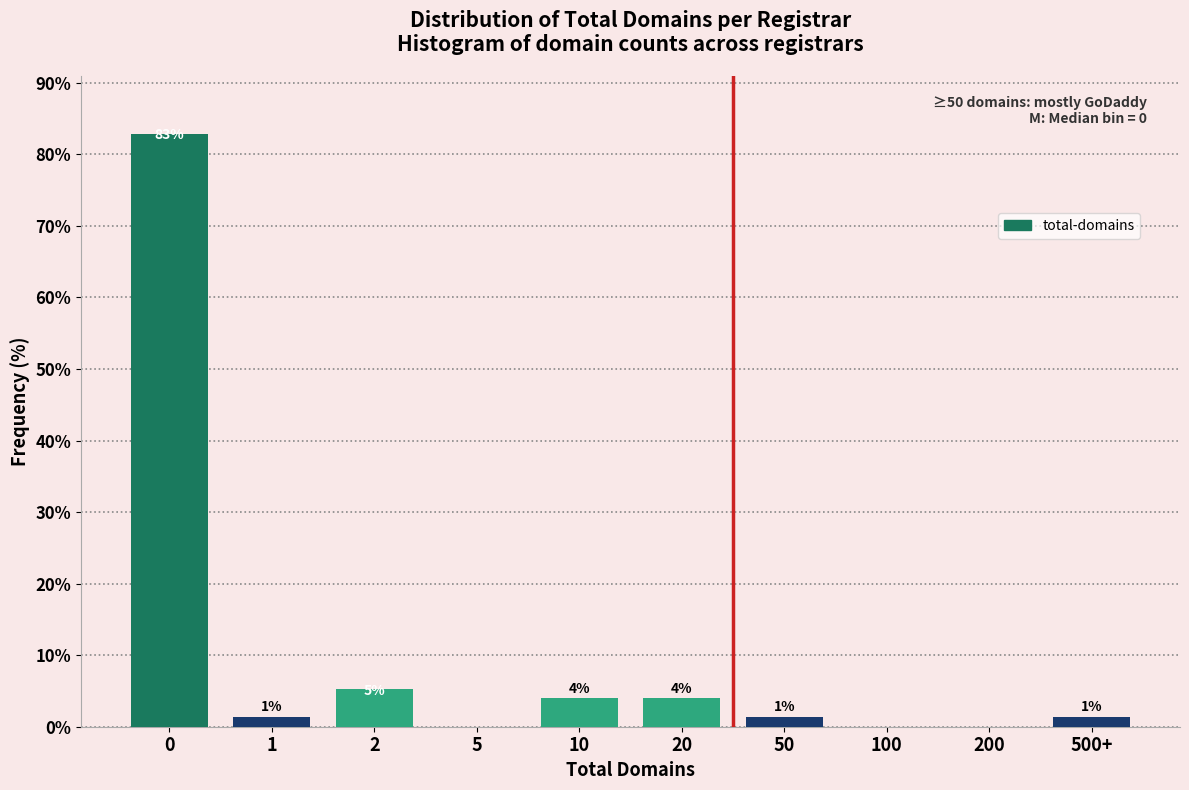

Are the bars horizontal?

No